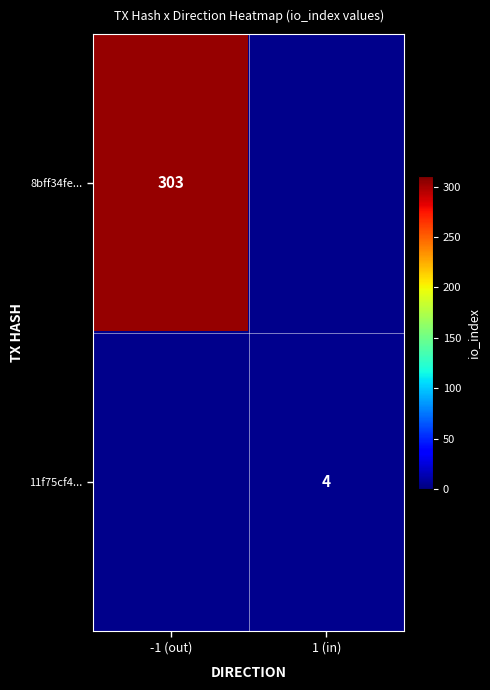

The 8bff34fe... series shows 72 at -1 (out). True or false?

False